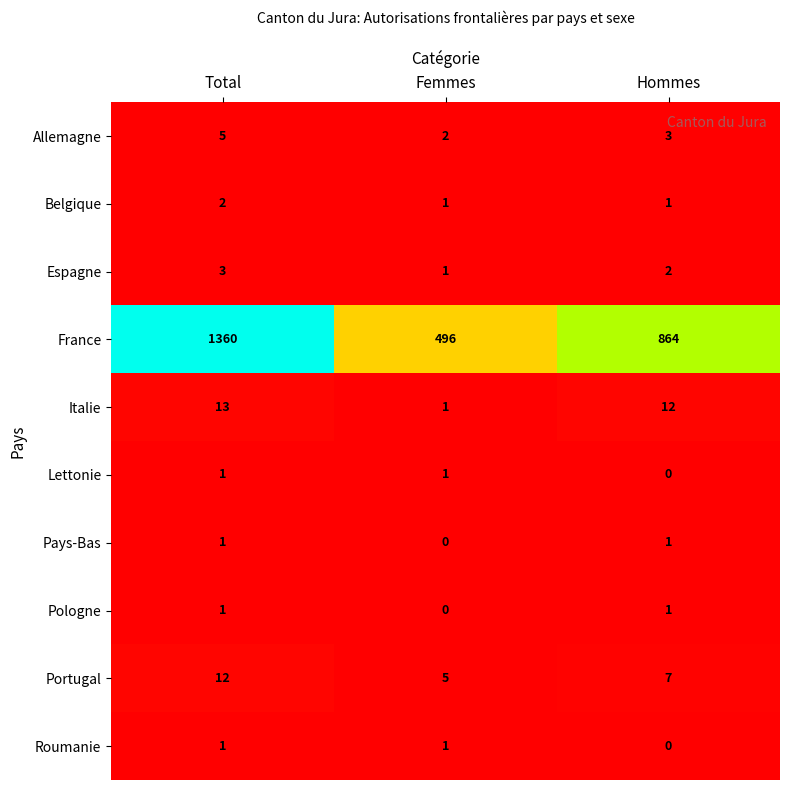

Is it true that Belgique equals 1 at Femmes?

True